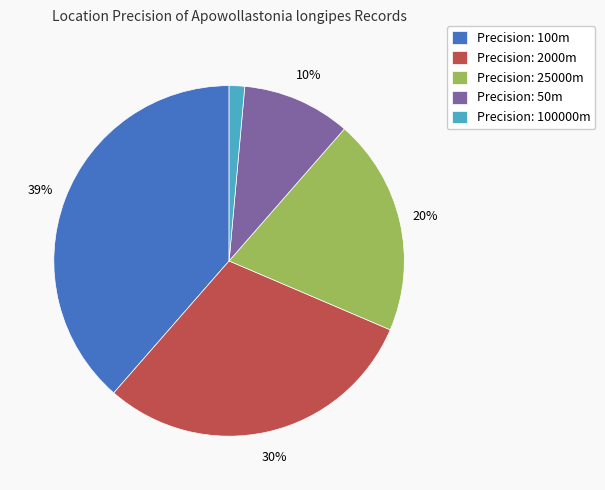

True or false: Precision: 100000m accounts for 1% of the total.

True